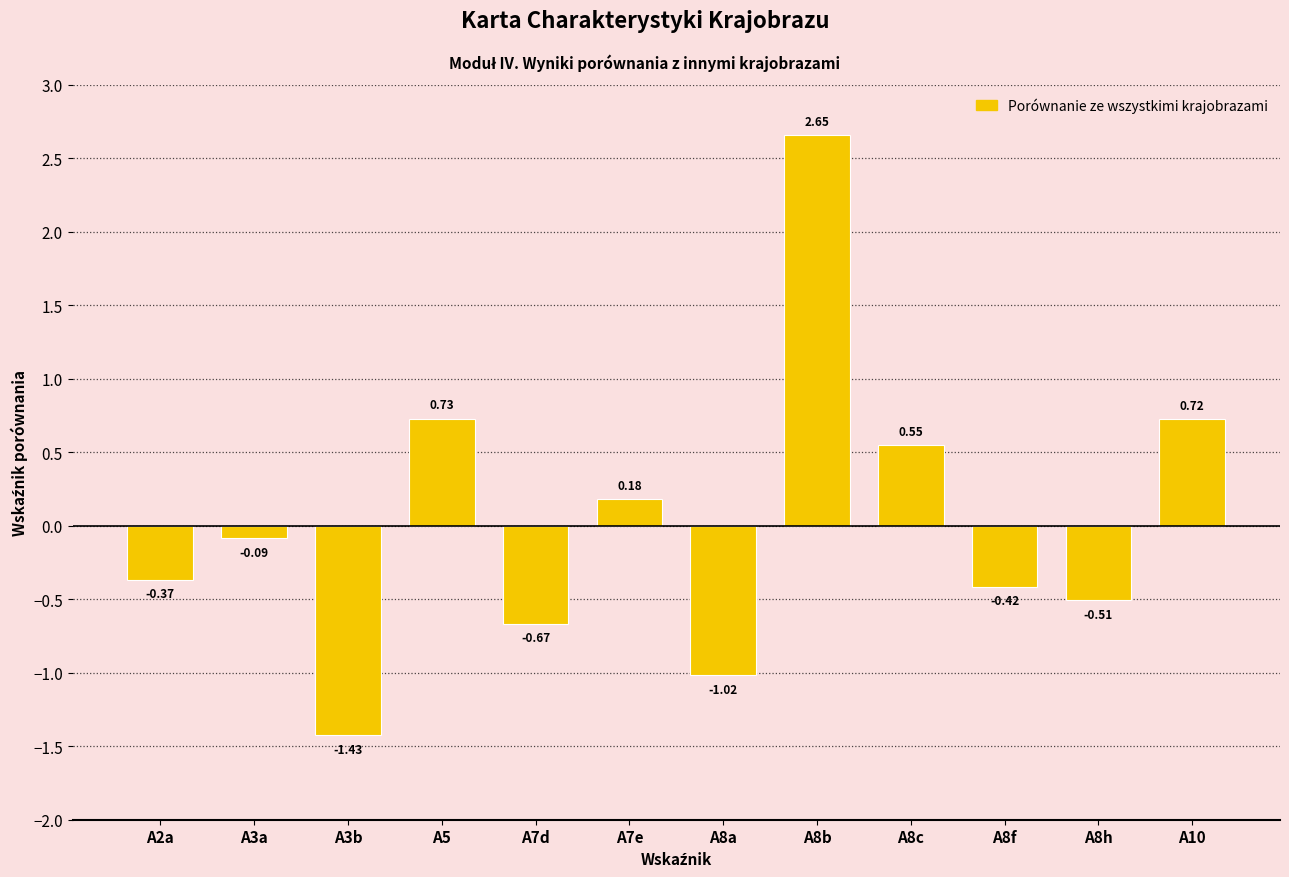

Rank the categories by value from highest to lowest.

A8b, A5, A10, A8c, A7e, A3a, A2a, A8f, A8h, A7d, A8a, A3b